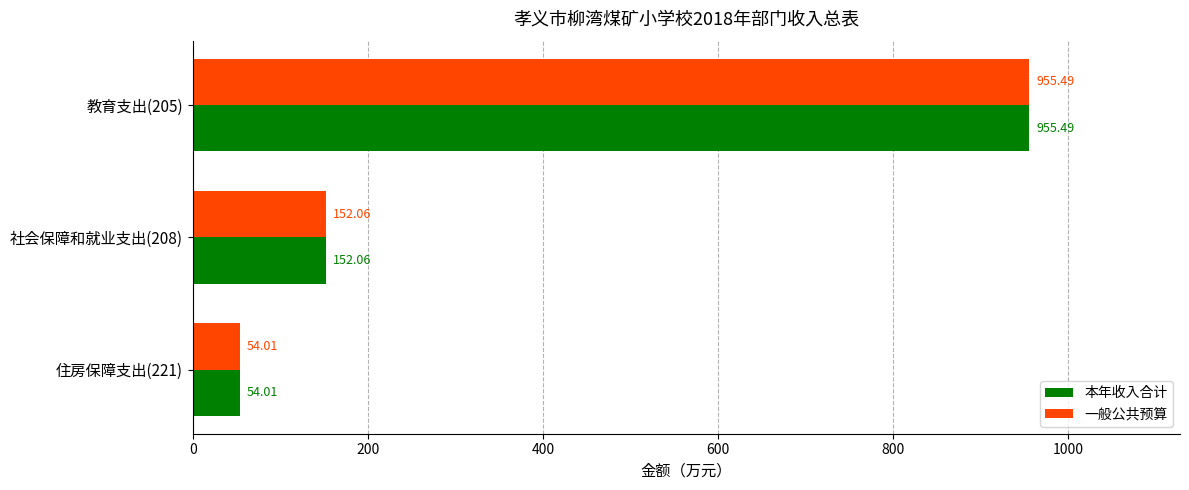

Rank the categories by 一般公共预算 value from highest to lowest.

教育支出(205), 社会保障和就业支出(208), 住房保障支出(221)